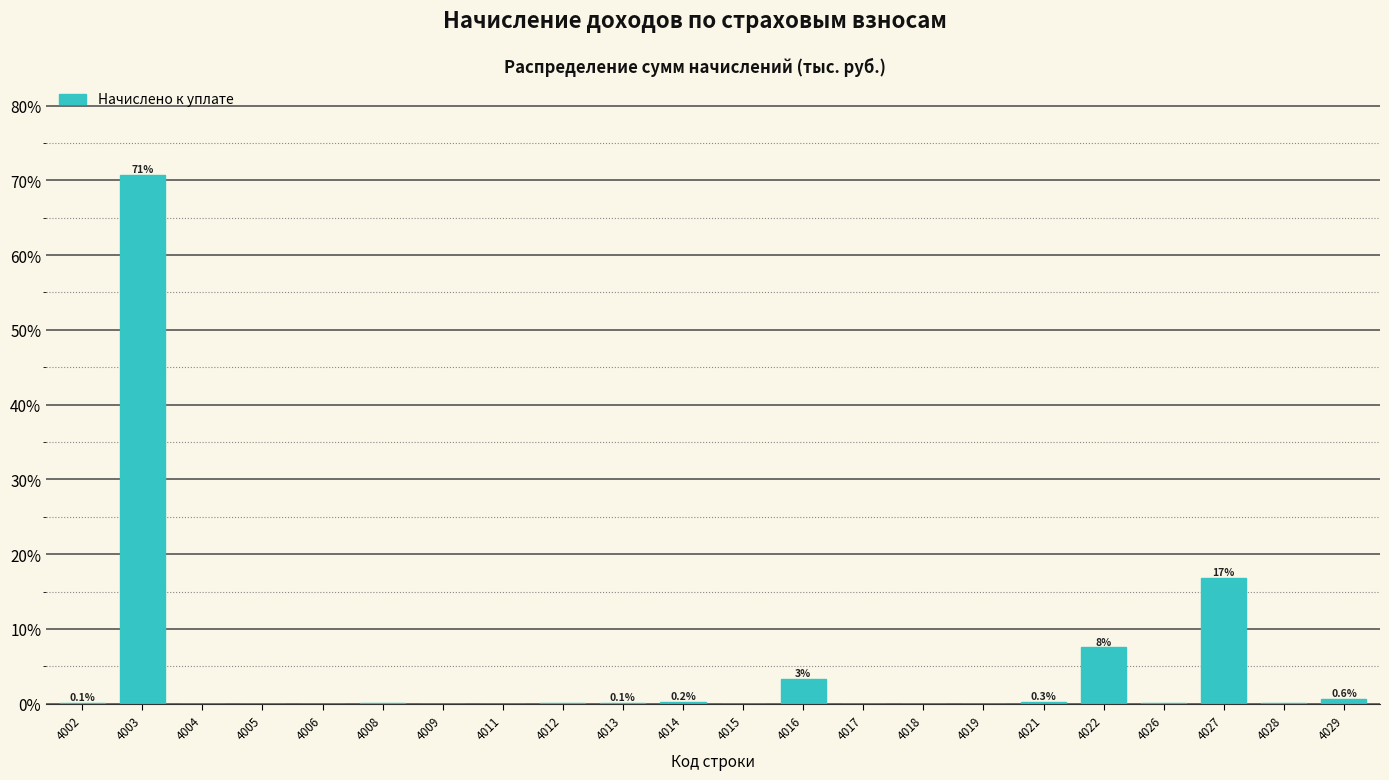

What is the sum of all values?

100.0